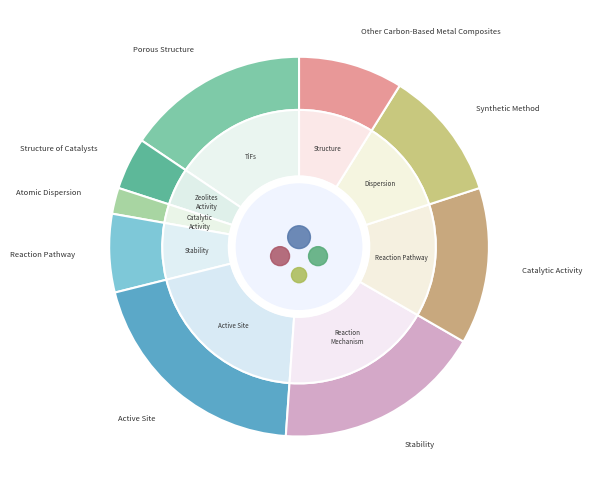

To the nearest percent, what is the difference between the 7 and 5 slice percentages?

4%